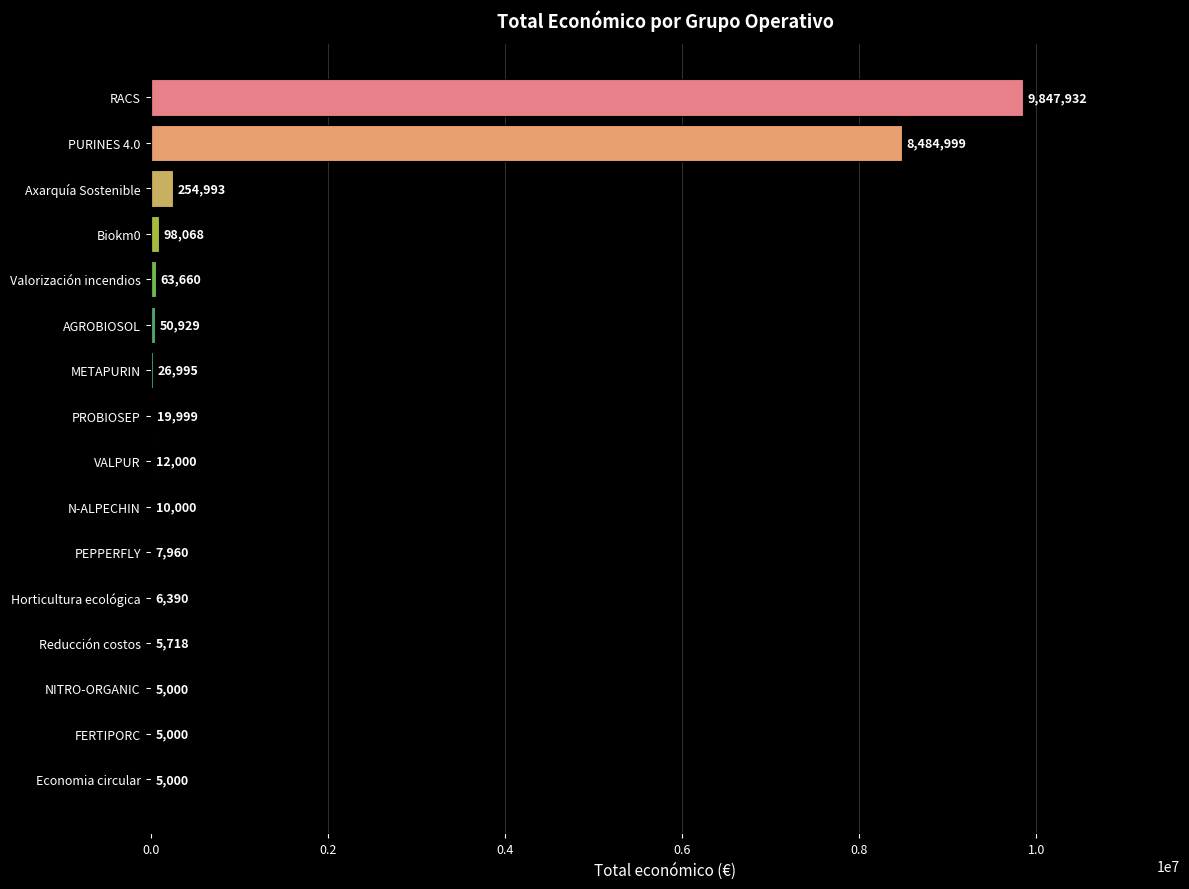

True or false: the data shows 6390 at Horticultura ecológica.

True